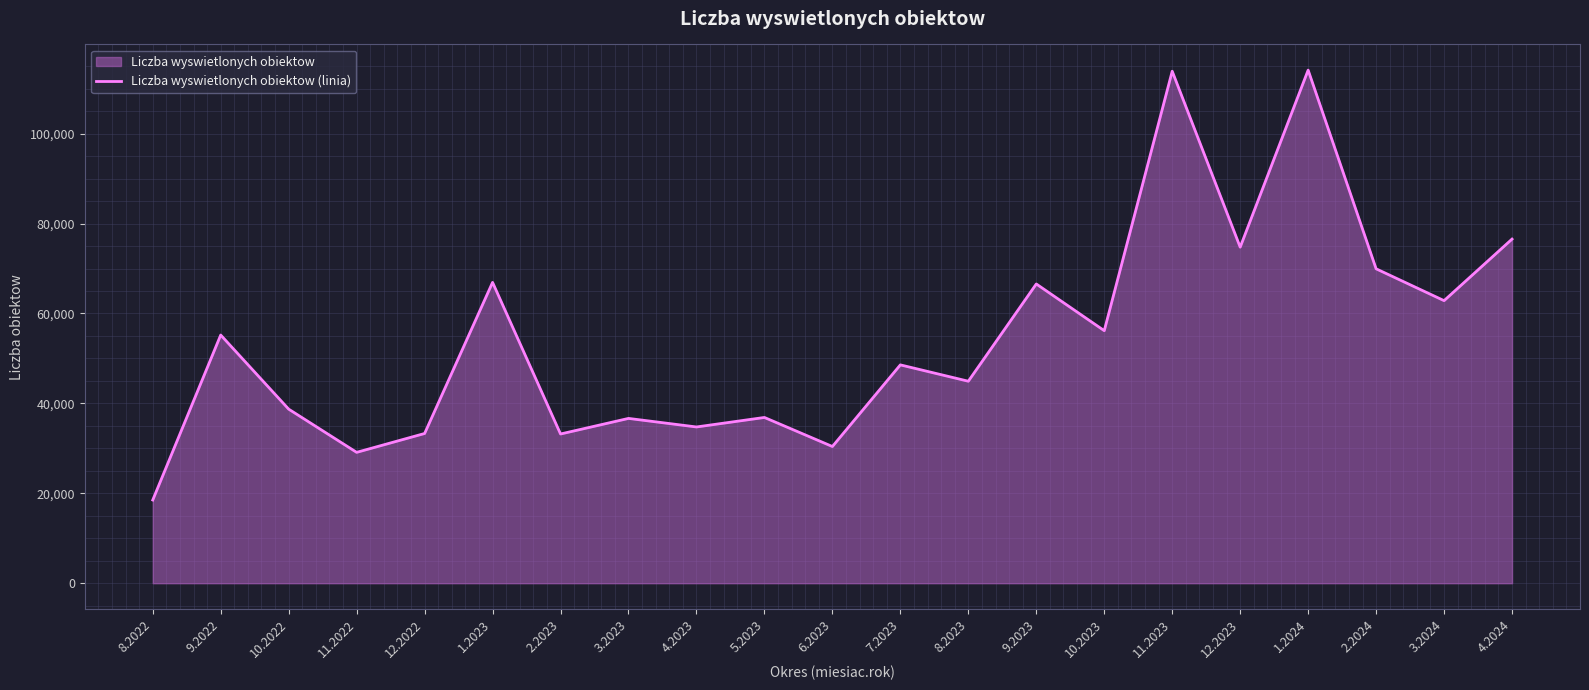

How many distinct data groups are displayed?

1